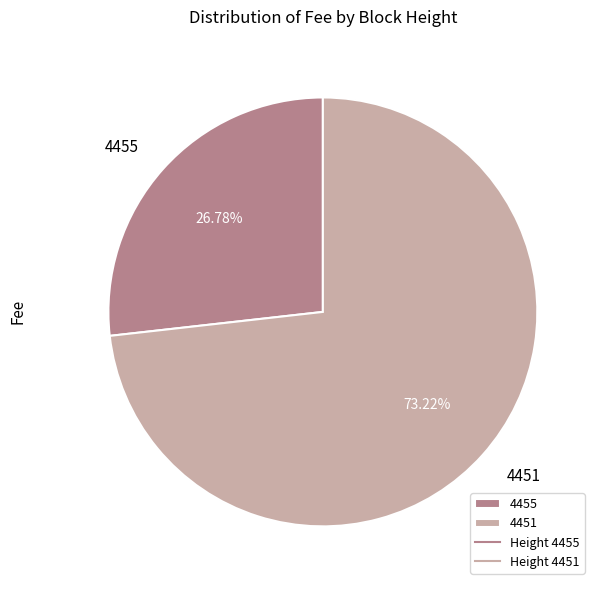

Does any single category account for the majority?

Yes